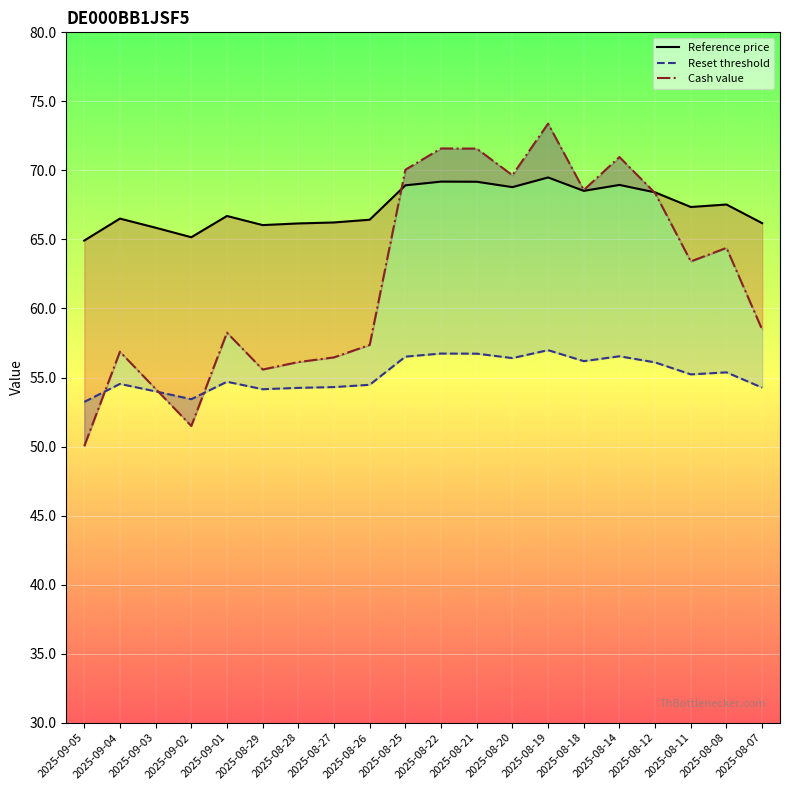

In Cash value, how many points are lower than both neighbors (excluding endpoints)?

5